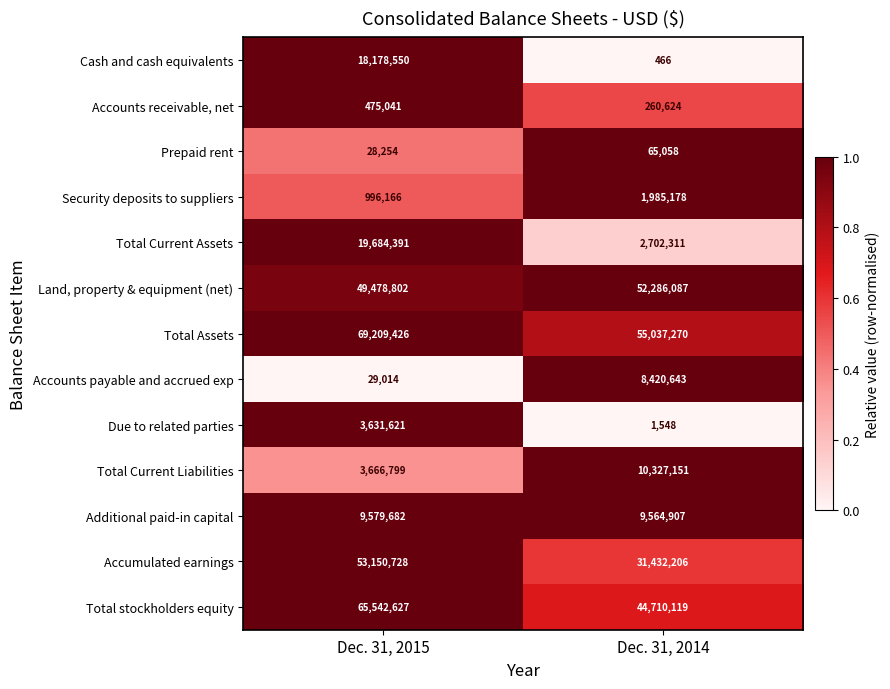

How many values in the Total Current Liabilities series are below 10327151?

1